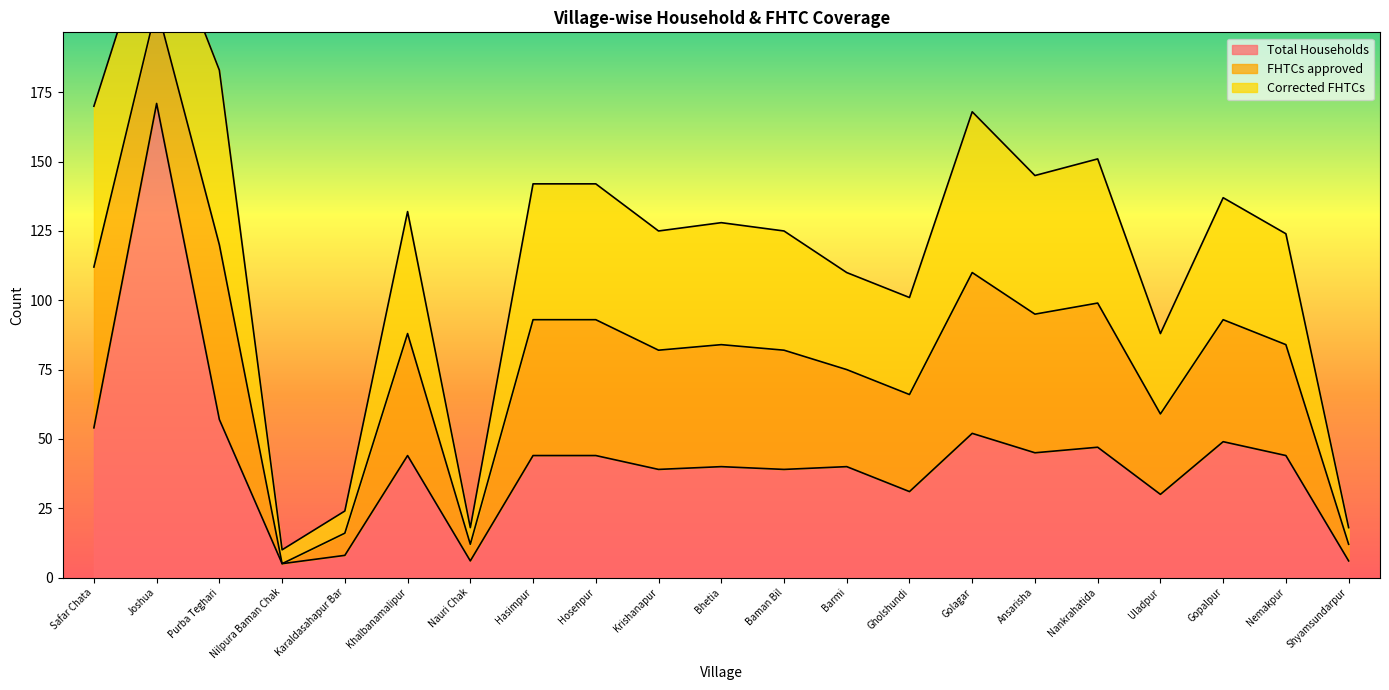

What is the average value of the Corrected FHTCs series?

38